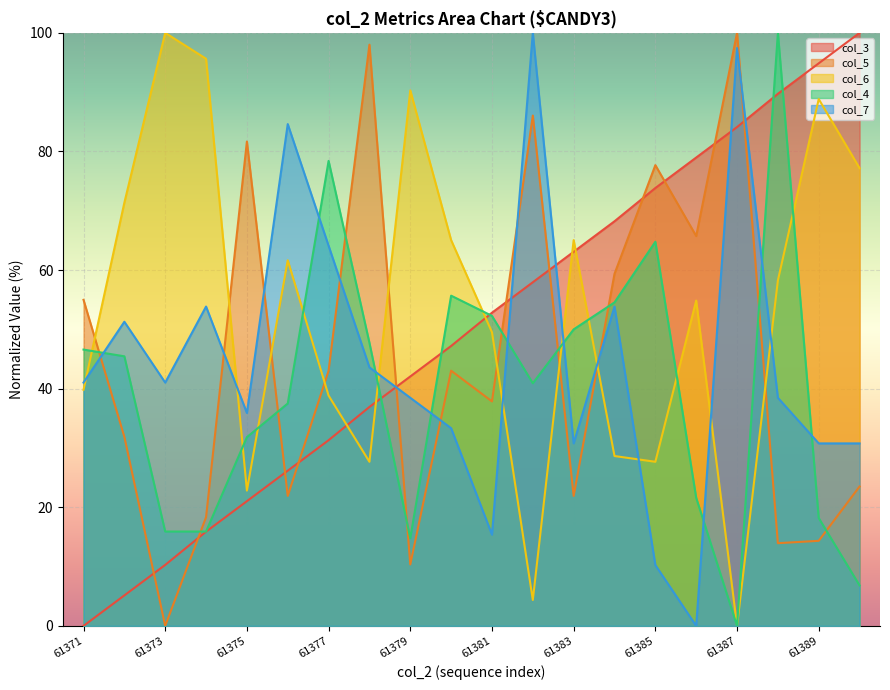

Which has a higher value, 61372 or 61384?

61384